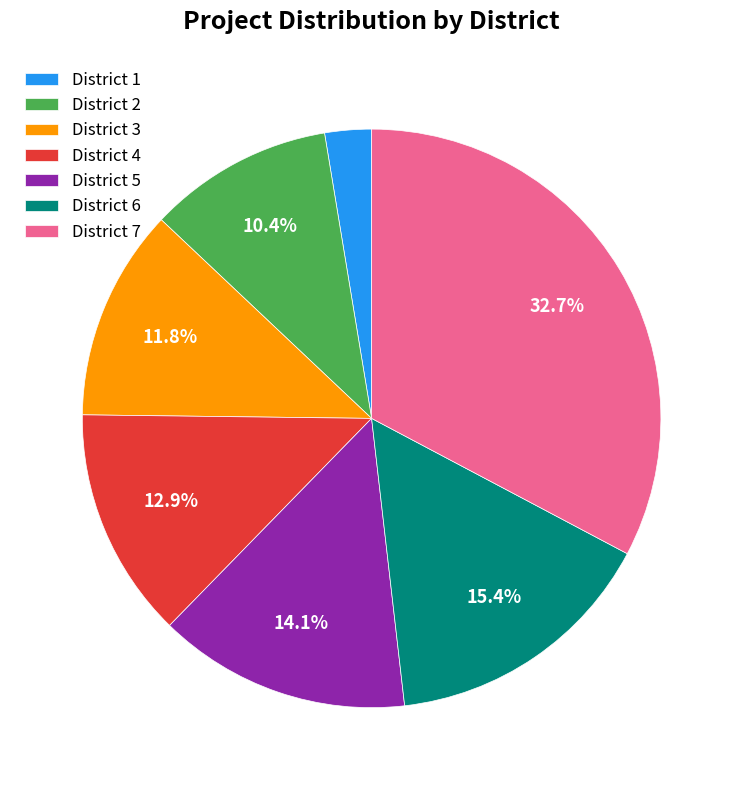

True or false: District 7 accounts for 40% of the total.

False